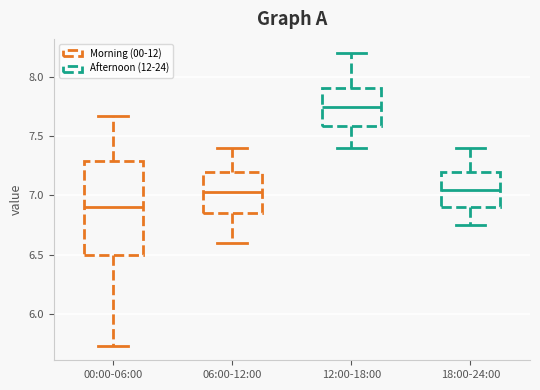

Which box has the lowest median line?

00:00-06:00